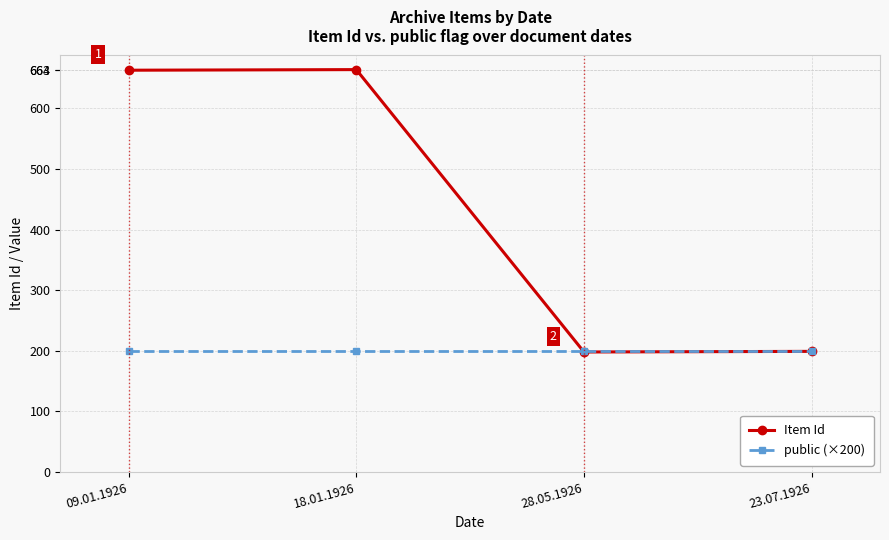

What is the difference between the Item Id values at 23.07.1926 and 09.01.1926?

464